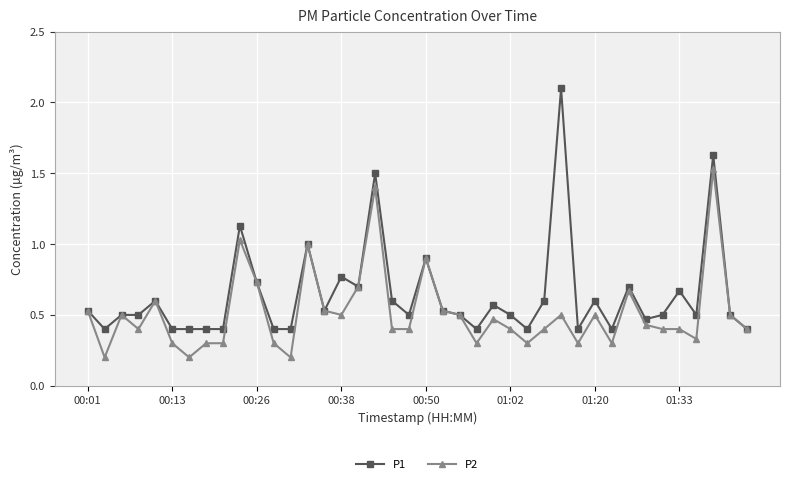

What is the sum of all P1 values?

25.7